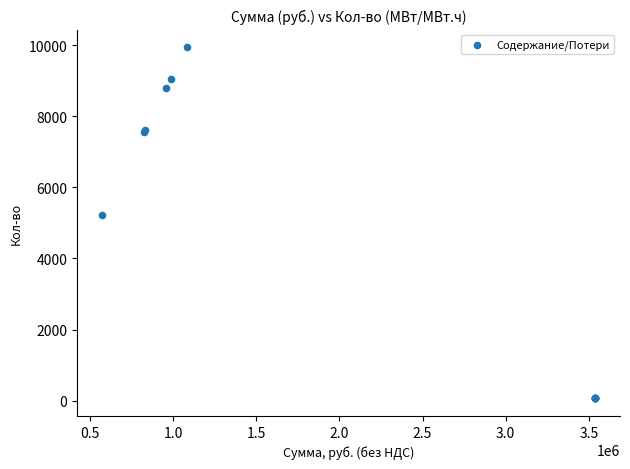

What Y value in the scatter plot is closest to 5002?

5227.0